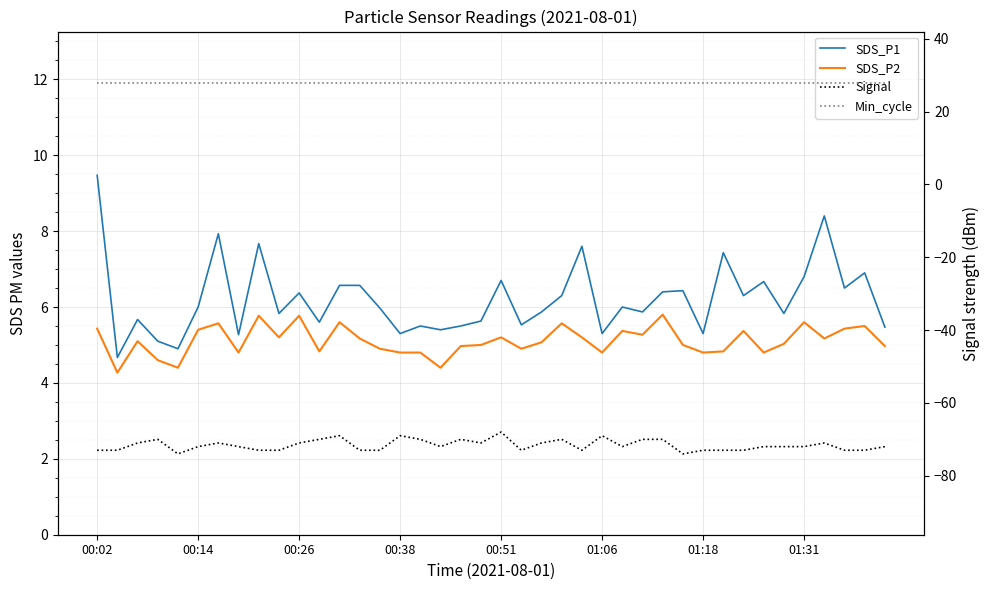

What is the highest value of the SDS_P2 series?

5.8